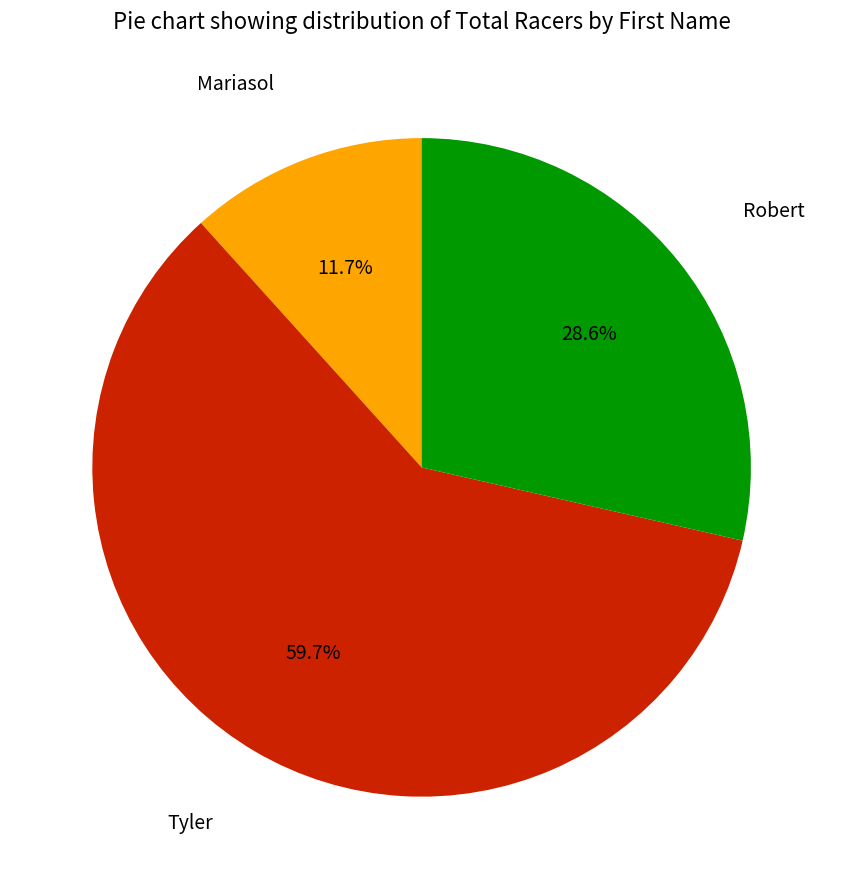

Rank the categories by value from highest to lowest.

Tyler, Robert, Mariasol